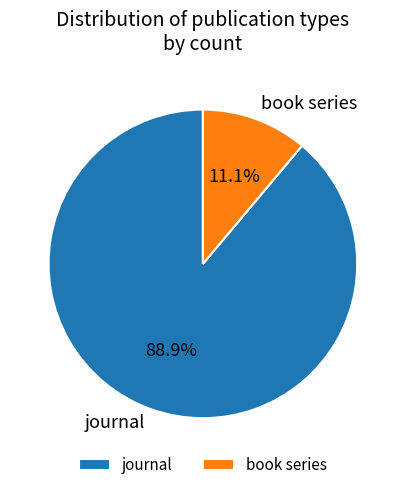

To the nearest percent, what is the difference between the book series and journal slice percentages?

78%